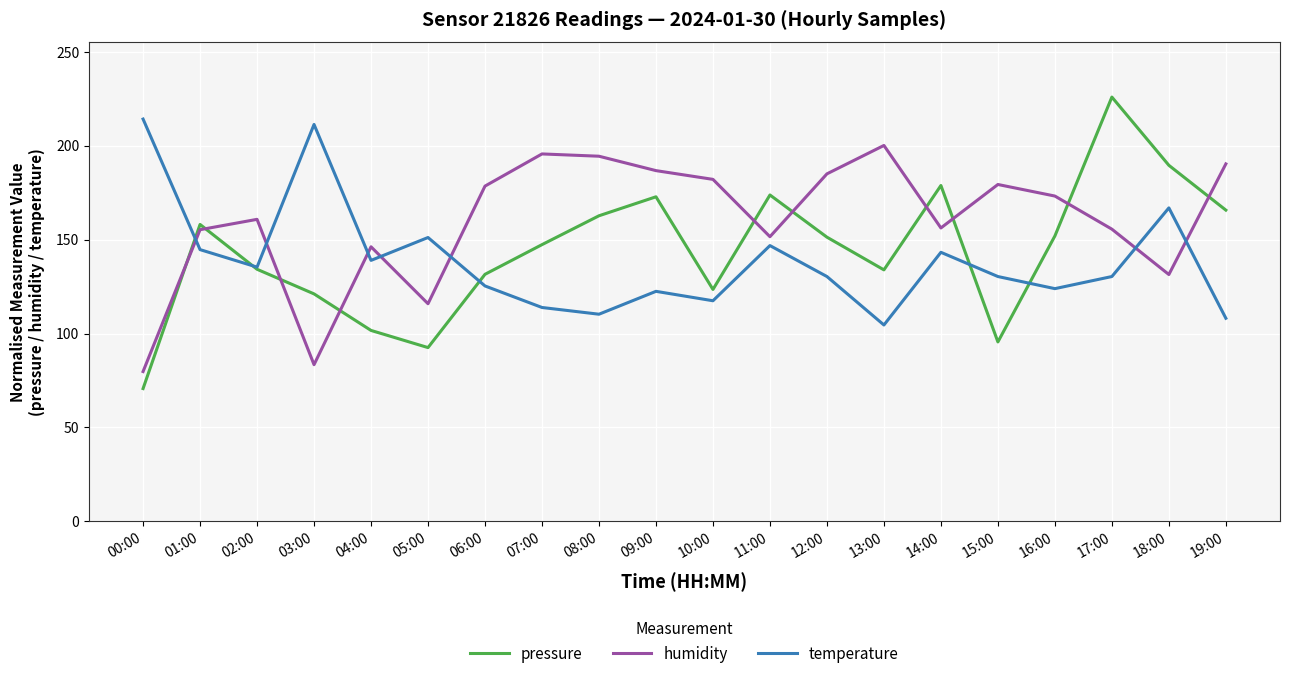

How many intersections are there between temperature and humidity?

7